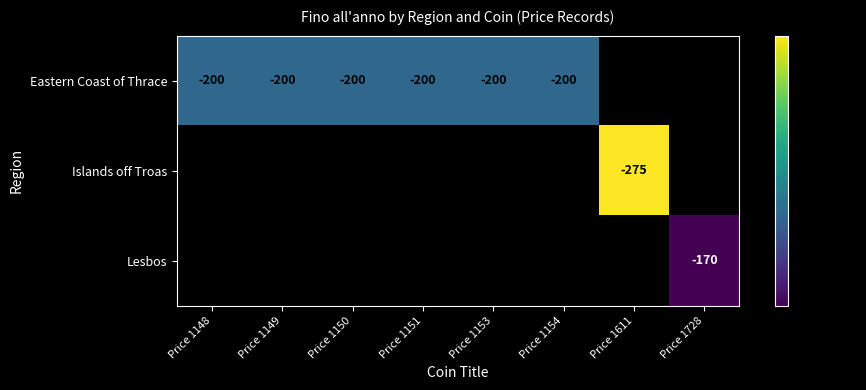

The Islands off Troas series shows -275 at Price 1611. True or false?

True